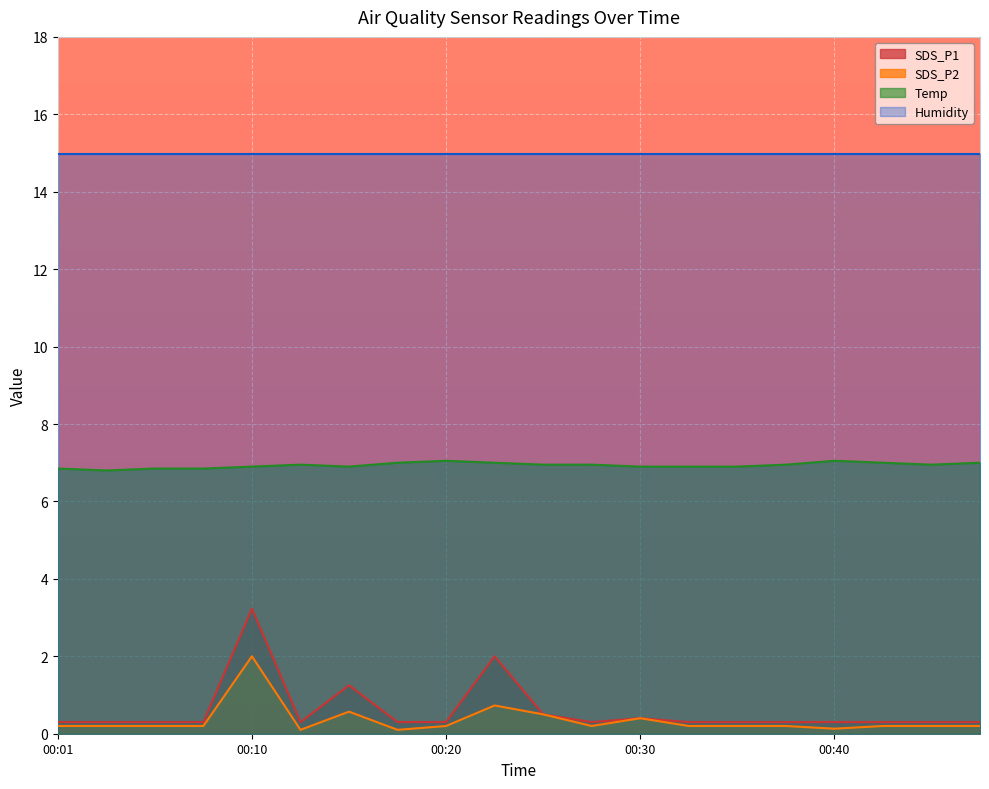

The value of Temp at 00:40 is 4.8. True or false?

False